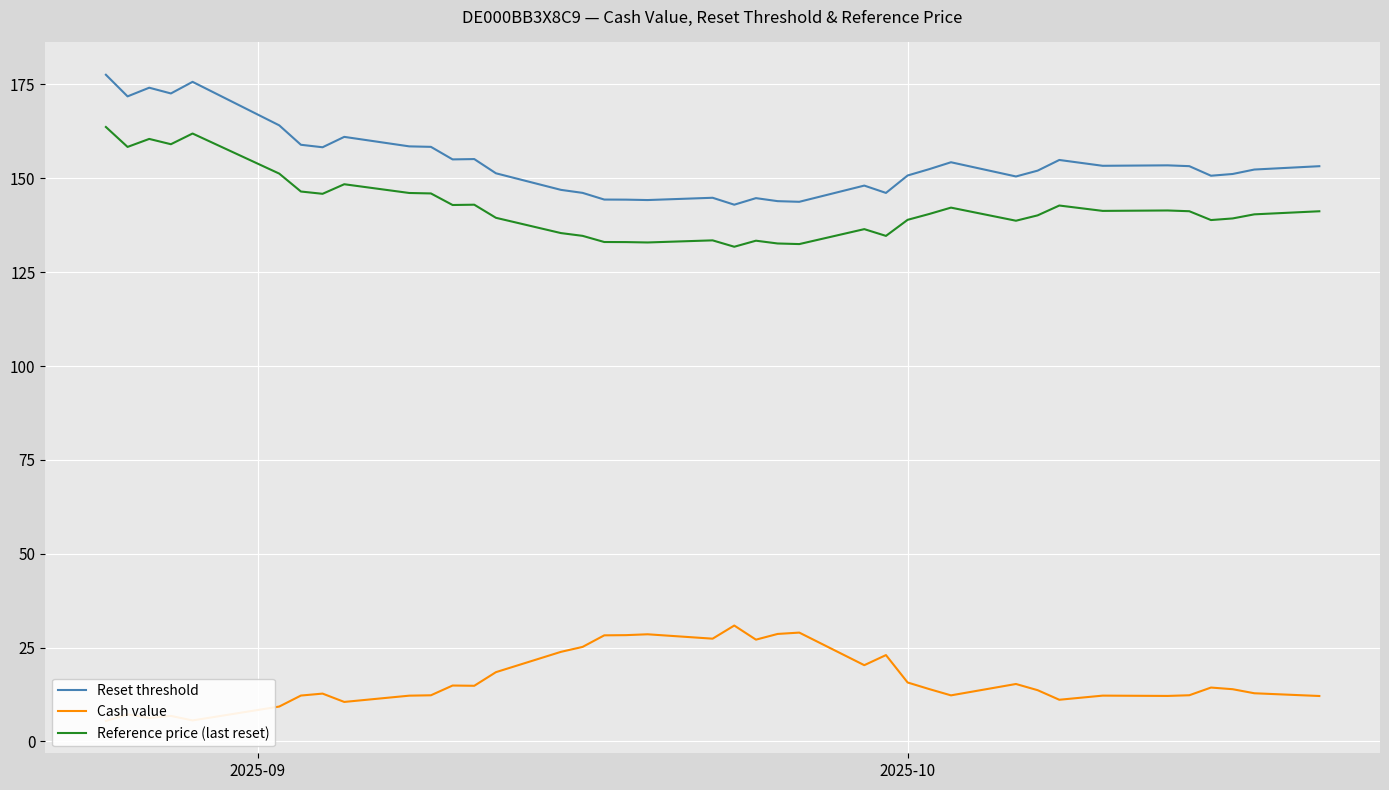

True or false: Reset threshold and Reference price (last reset) intersect in this chart.

False